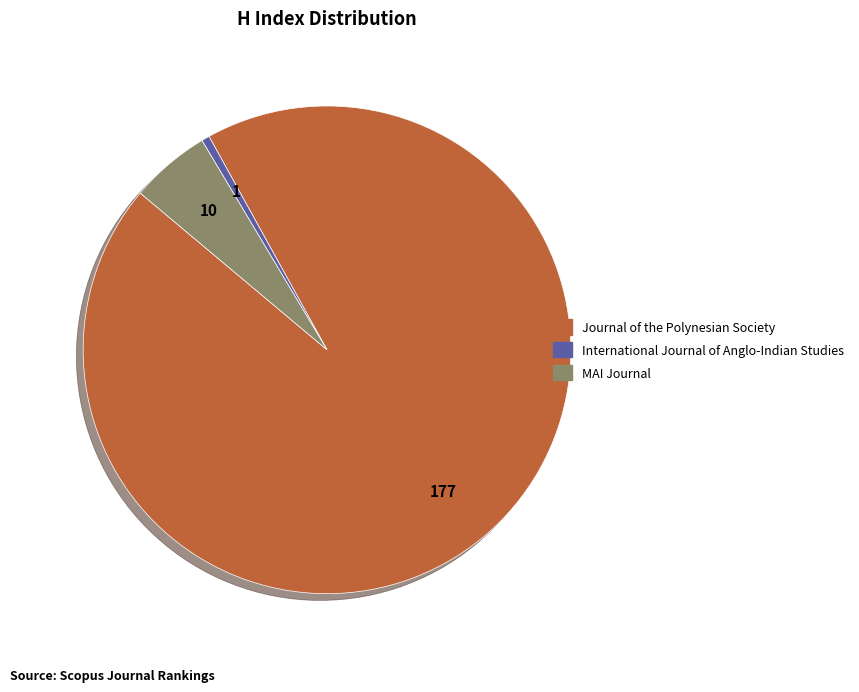

Between Journal of the Polynesian Society and International Journal of Anglo-Indian Studies, which is larger?

Journal of the Polynesian Society